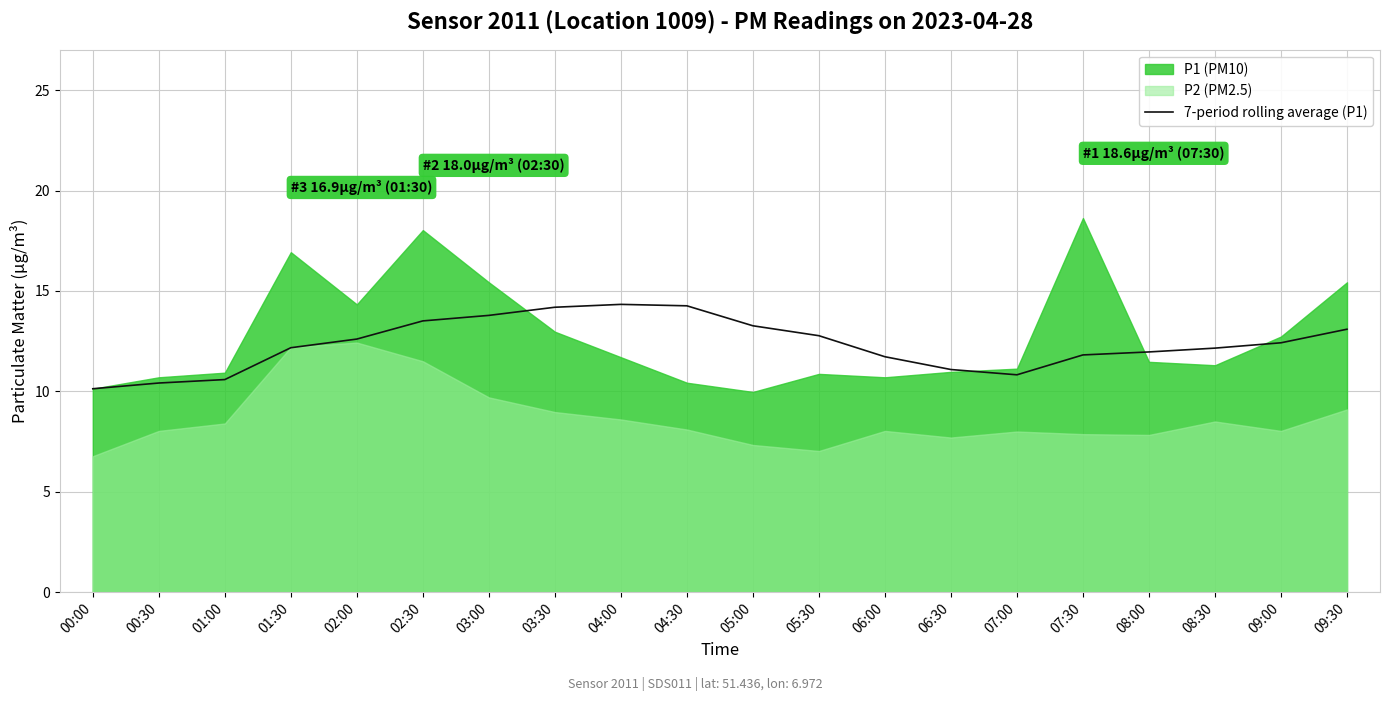

What is the highest value of the 7-period rolling average (P1) series?

14.3